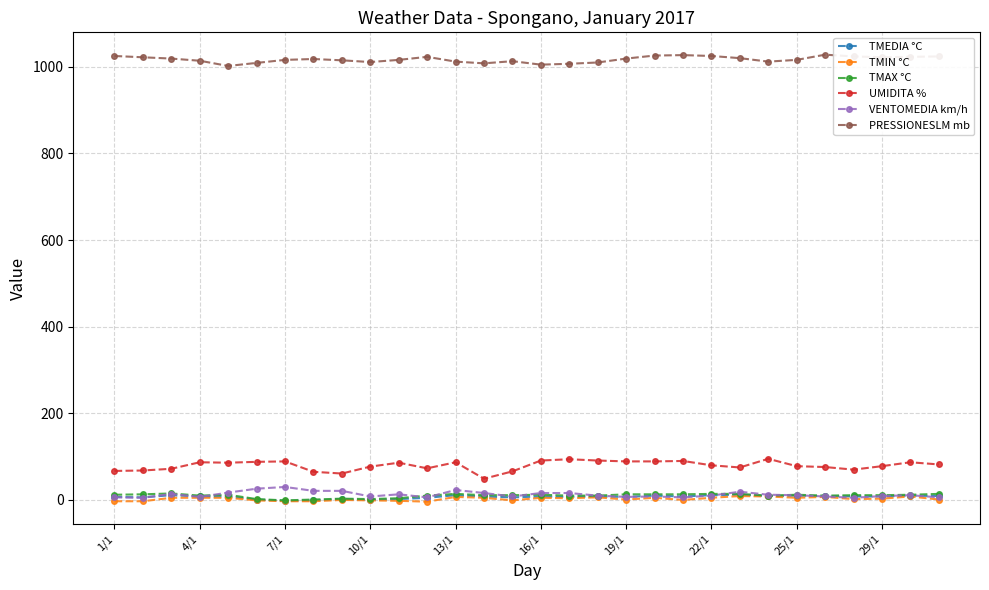

True or false: UMIDITA % and PRESSIONESLM mb cross at least once.

False